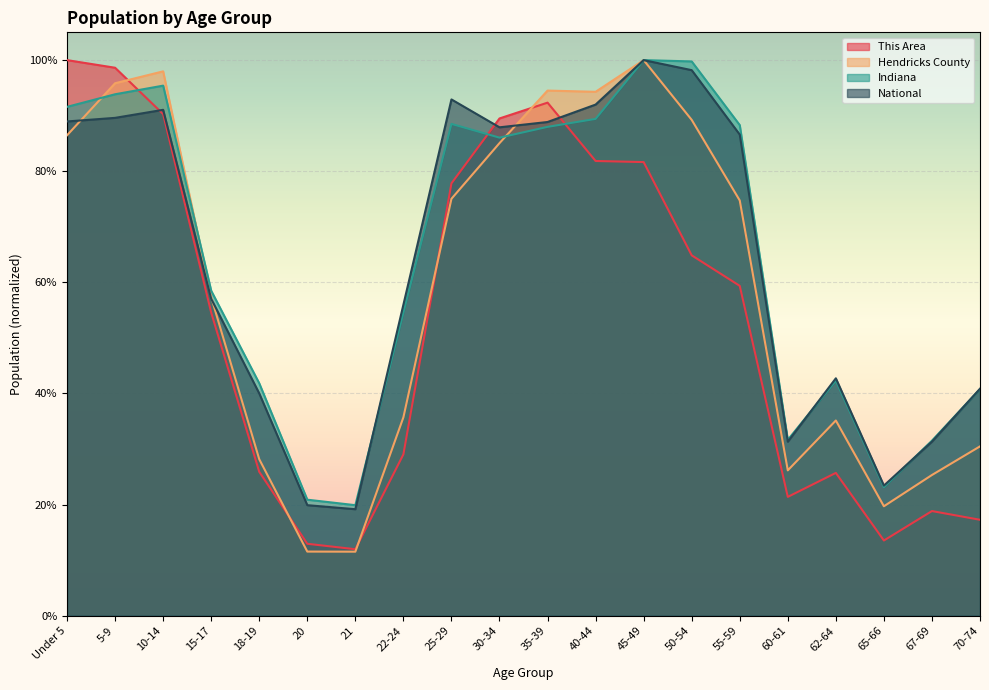

What is the total value across all series at 67-69?

1.1